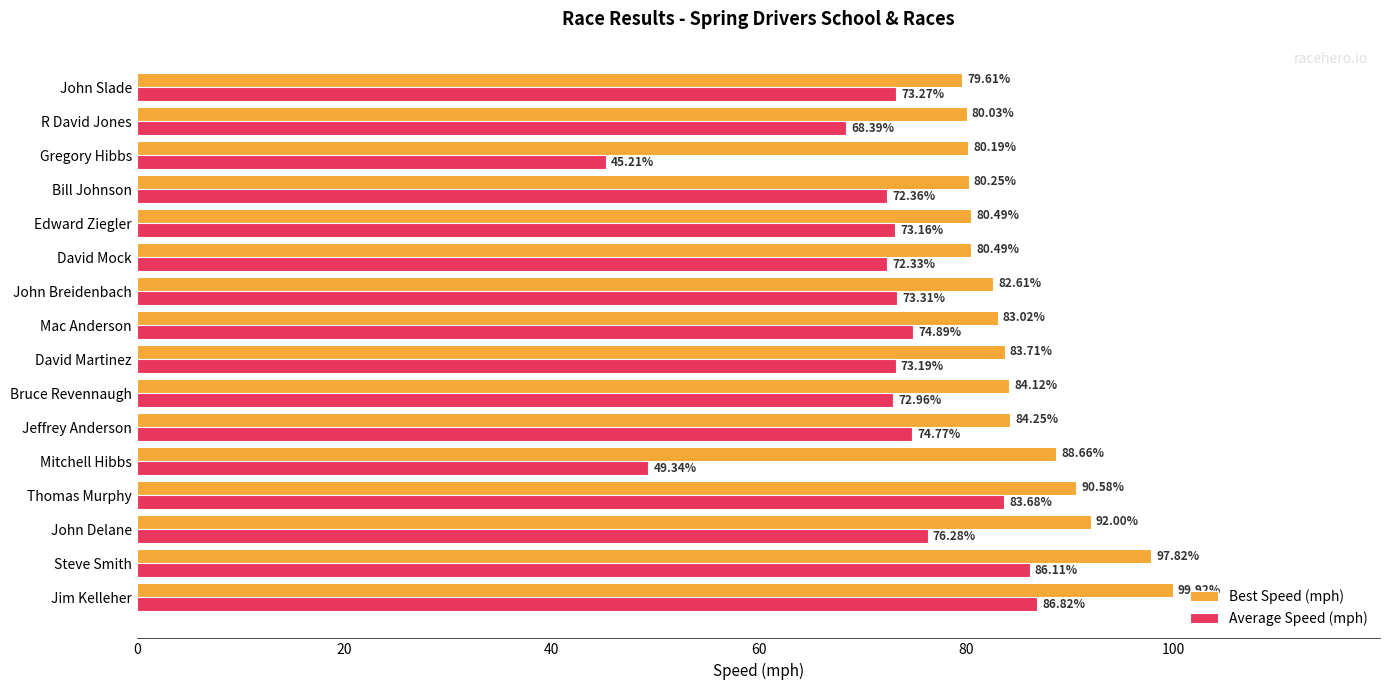

Between Jeffrey Anderson and R David Jones, which series saw the biggest shift?

Average Speed (mph)